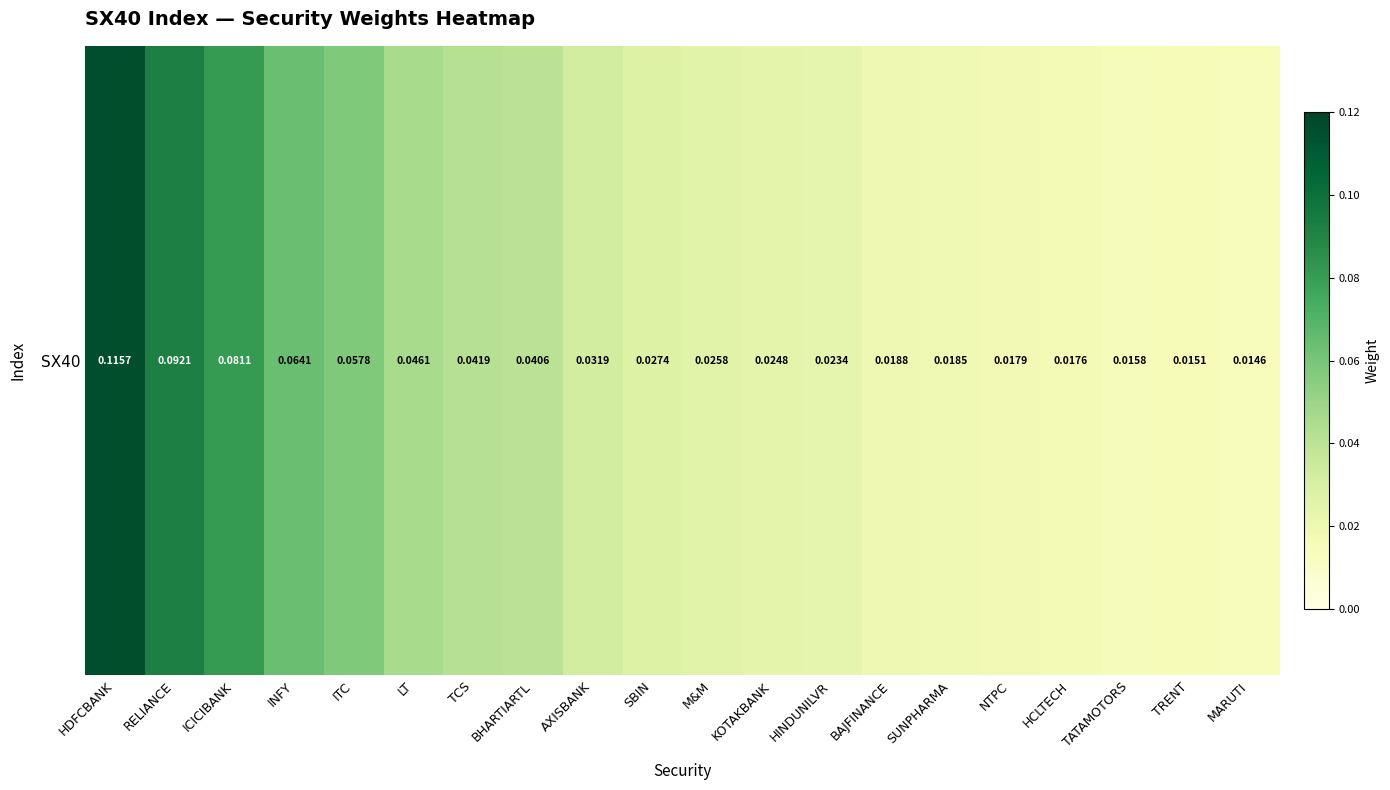

Rank the categories by value from highest to lowest.

HDFCBANK, RELIANCE, ICICIBANK, INFY, ITC, LT, TCS, BHARTIARTL, AXISBANK, SBIN, M&M, KOTAKBANK, HINDUNILVR, BAJFINANCE, SUNPHARMA, NTPC, HCLTECH, TATAMOTORS, TRENT, MARUTI